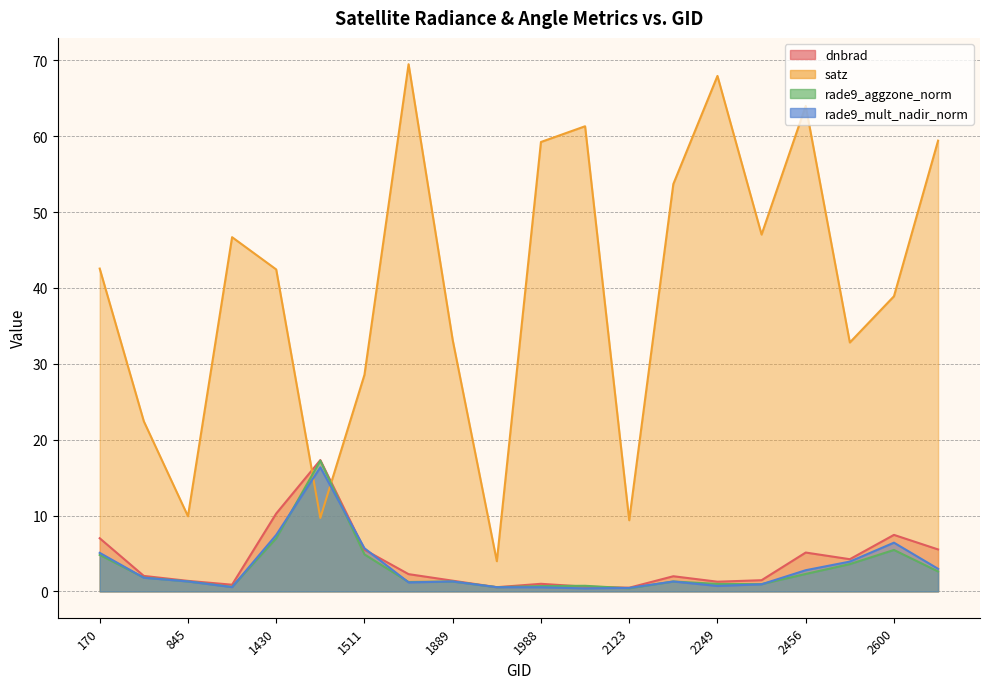

Where does the dnbrad series first go above 2?

170